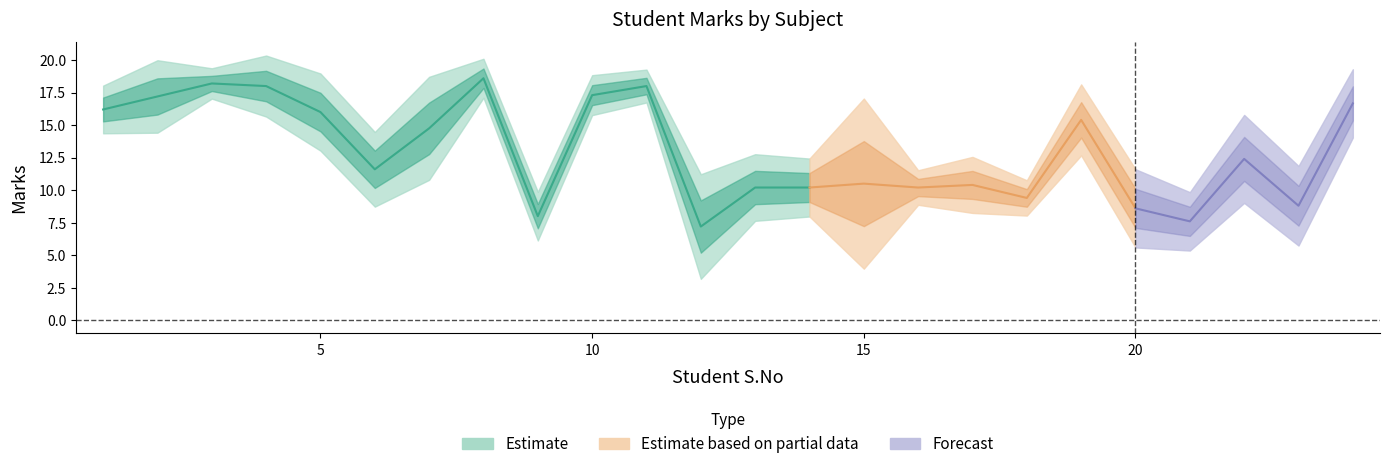

How many data points in CSBO32 are less than 14?

12